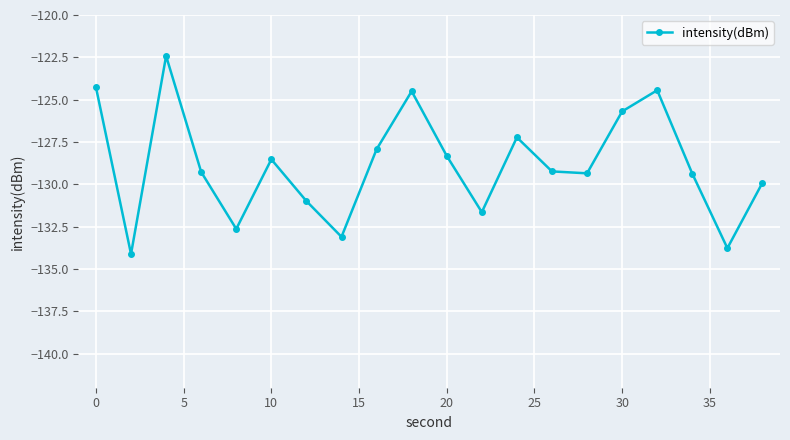

True or false: the data has more than 2 interior local peaks.

True